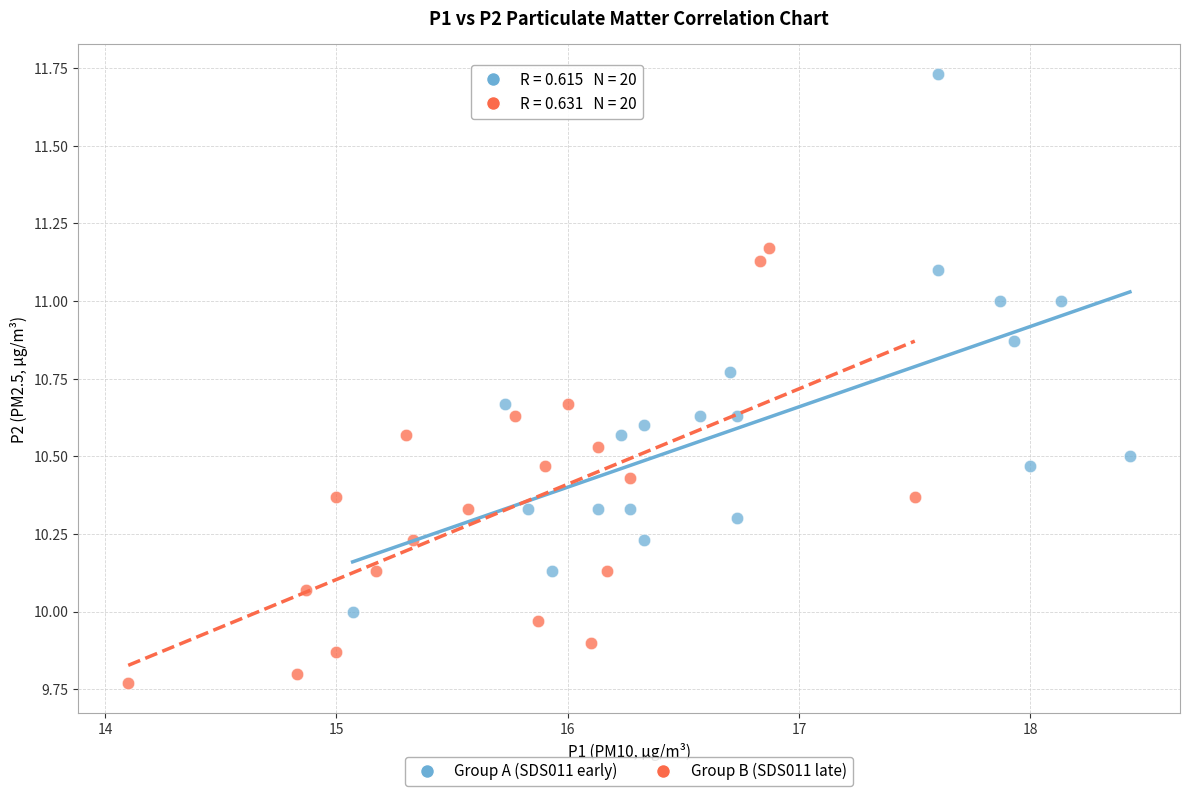

Which series has the widest spread of Y values?

Group A (SDS011 early)